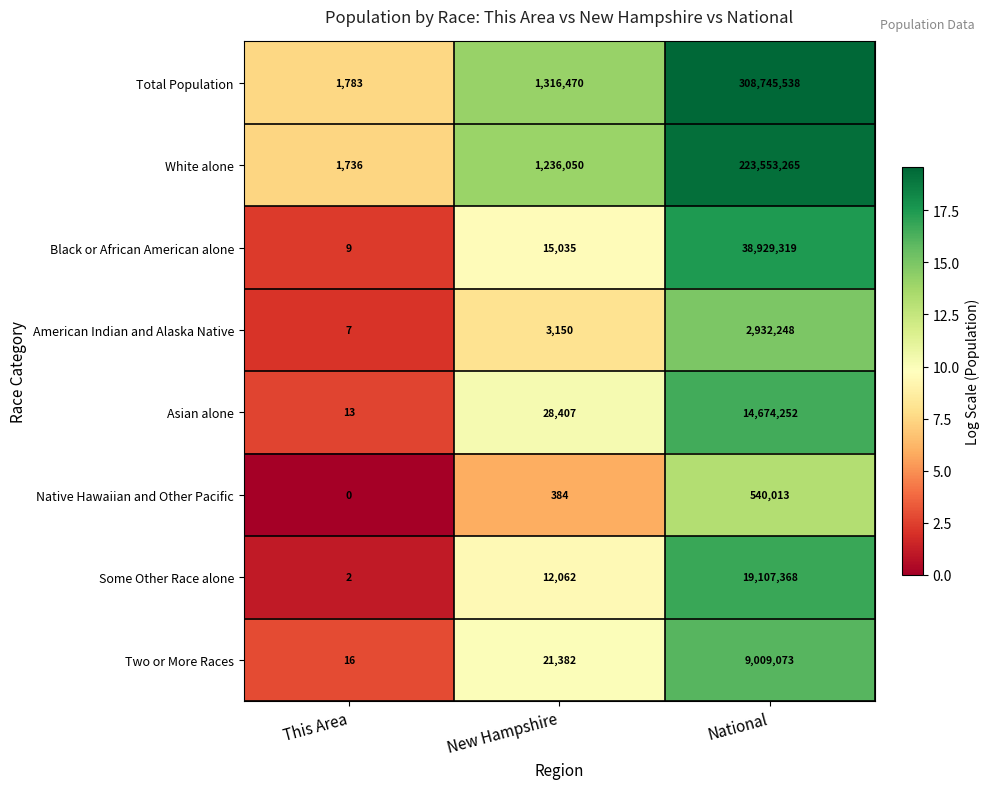

At which label is Some Other Race alone closest to 9553685?

New Hampshire